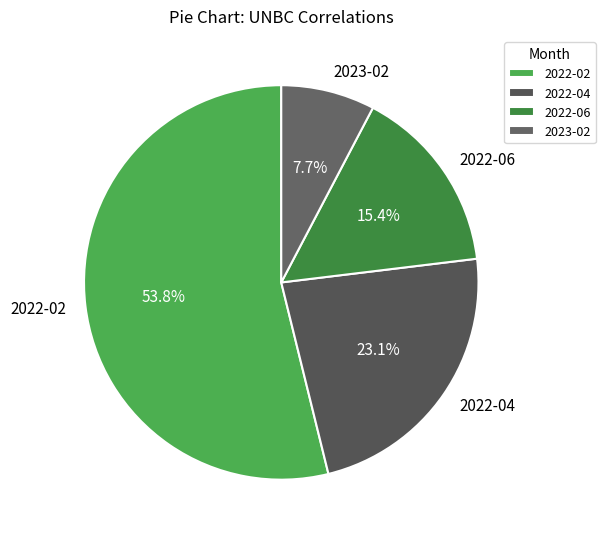

To the nearest percent, what is the combined percentage of 2023-02 and 2022-02?

62%